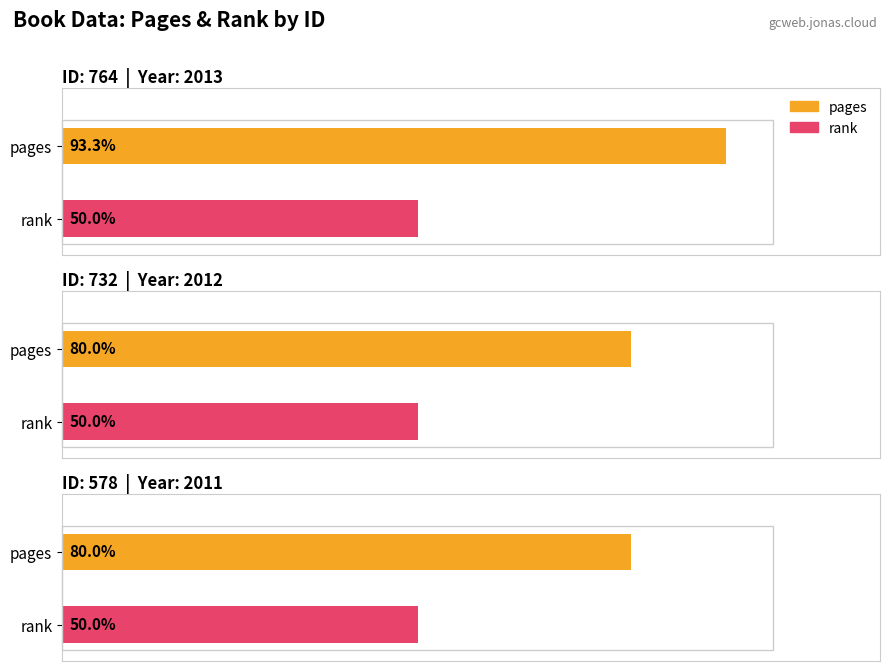

How many categories are shown in the chart?

3